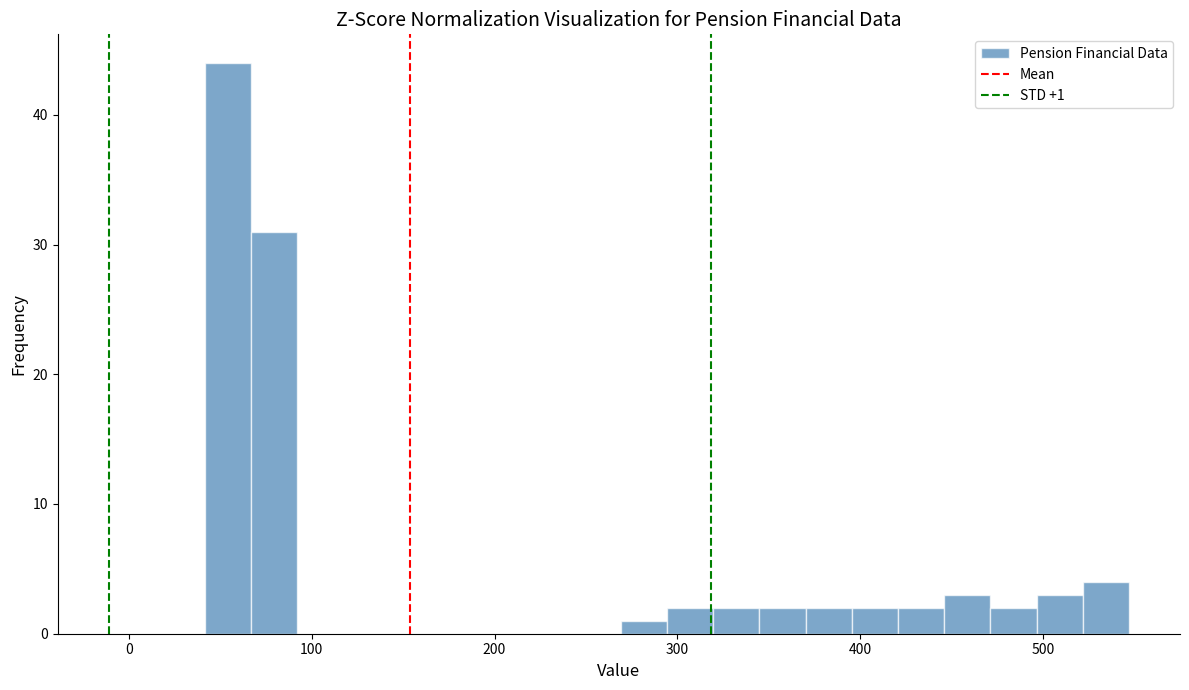

Read against the x-axis, roughly where is the centre of the tallest bar?

50